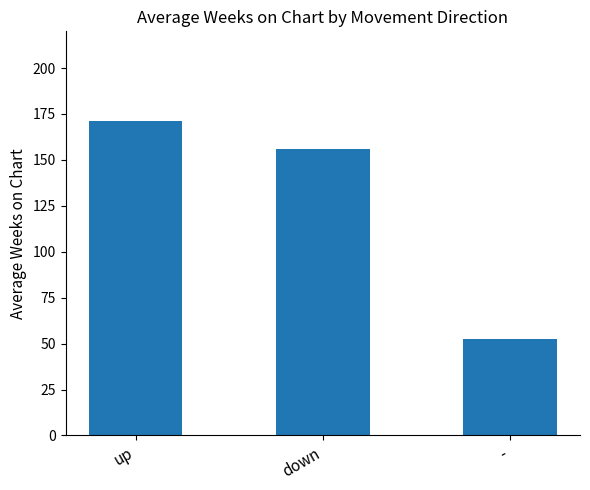

Reading right to left, extract all data points from this chart.

52.3	155.7	171.2